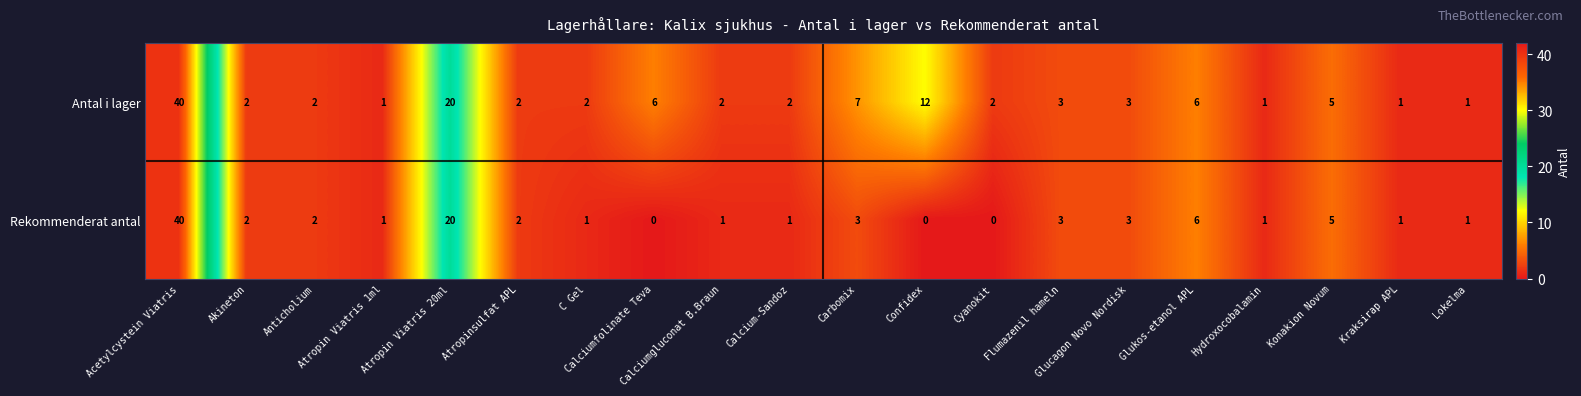

At which category is the sum across all series the highest?

Acetylcystein Viatris